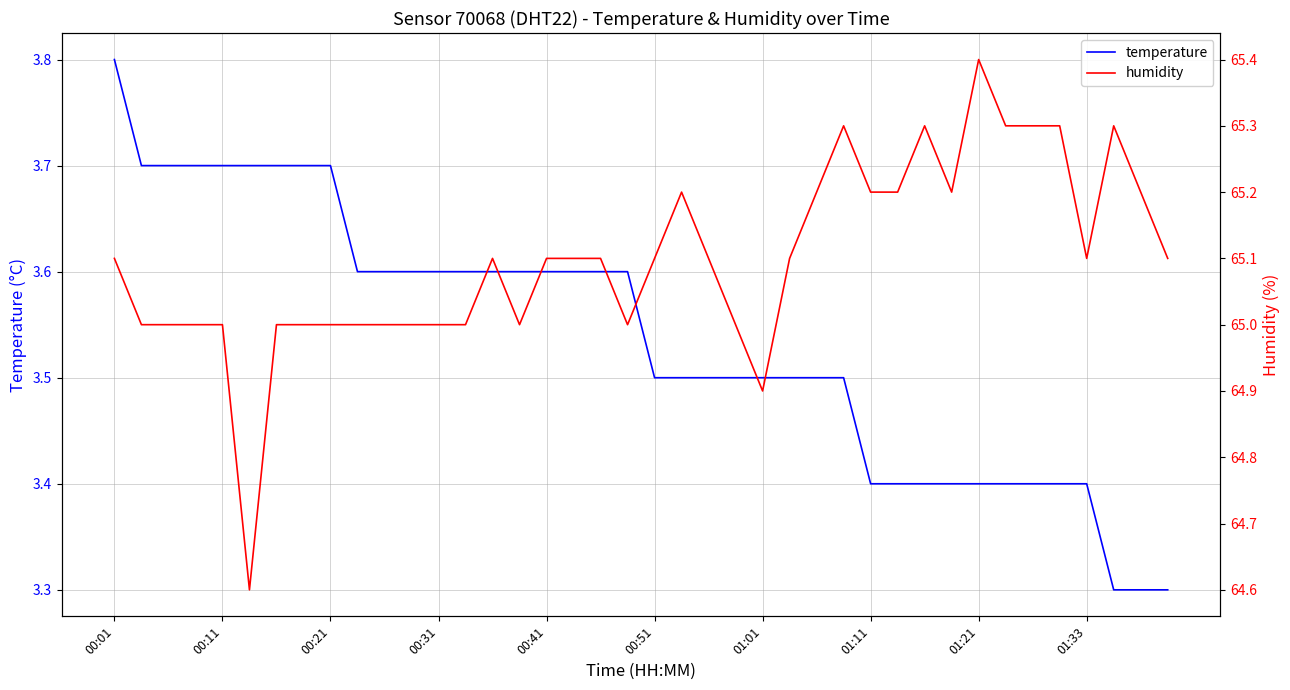

How many humidity values are between 65 and 66?

38